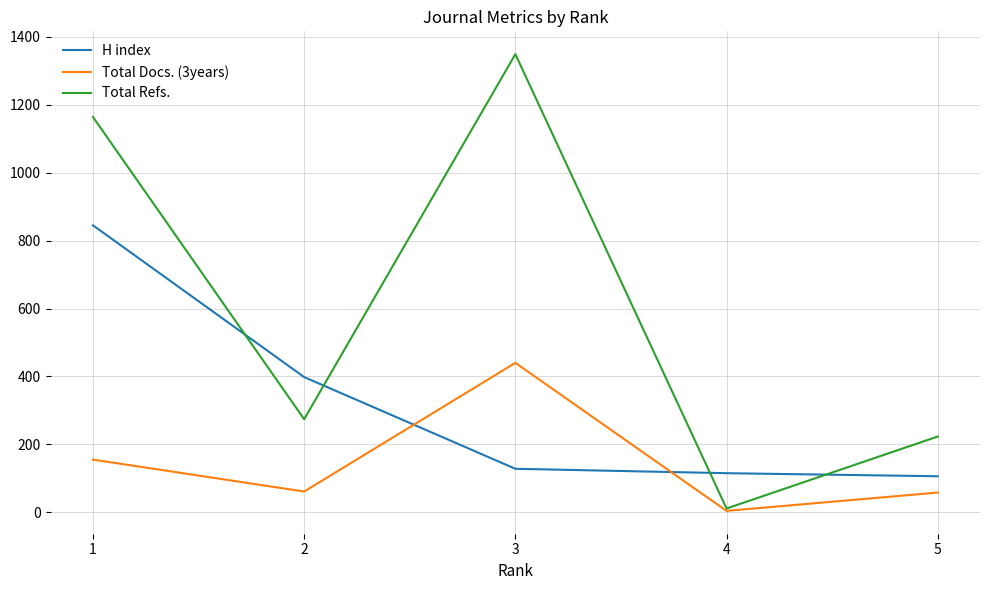

True or false: Total Refs. has more than 0 interior local peaks.

True